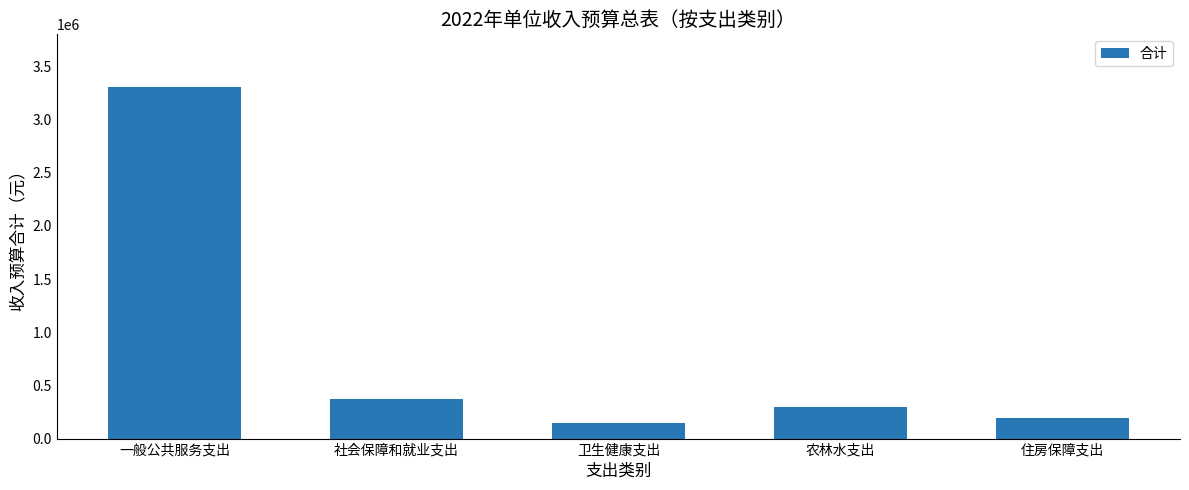

What position from the left is 一般公共服务支出?

1